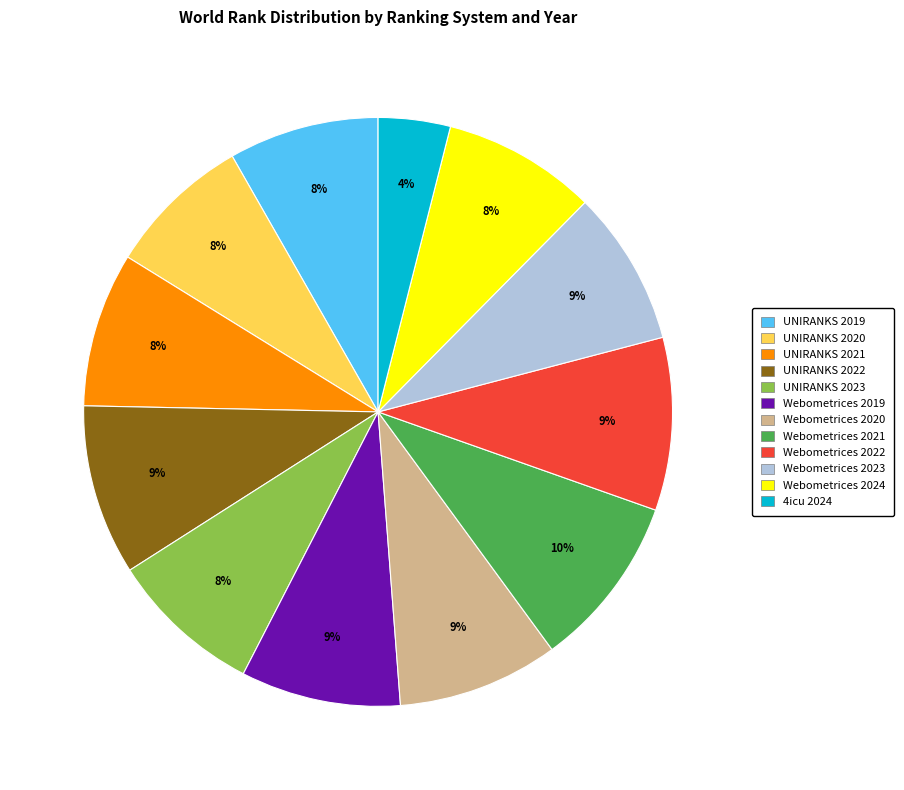

Which has a higher value, UNIRANKS 2023 or Webometrices 2022?

Webometrices 2022